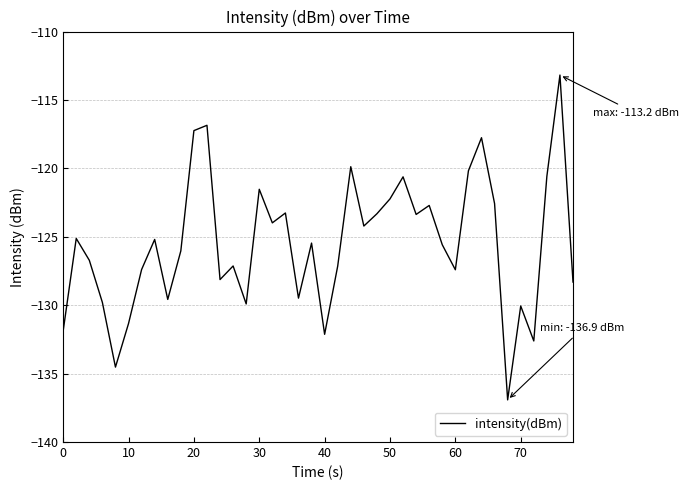

What is the greatest value displayed?

-113.2